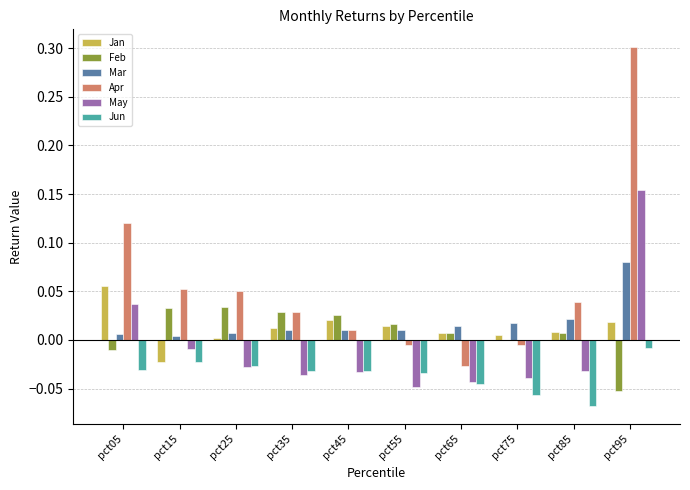

Which series has the widest spread of values?

Apr